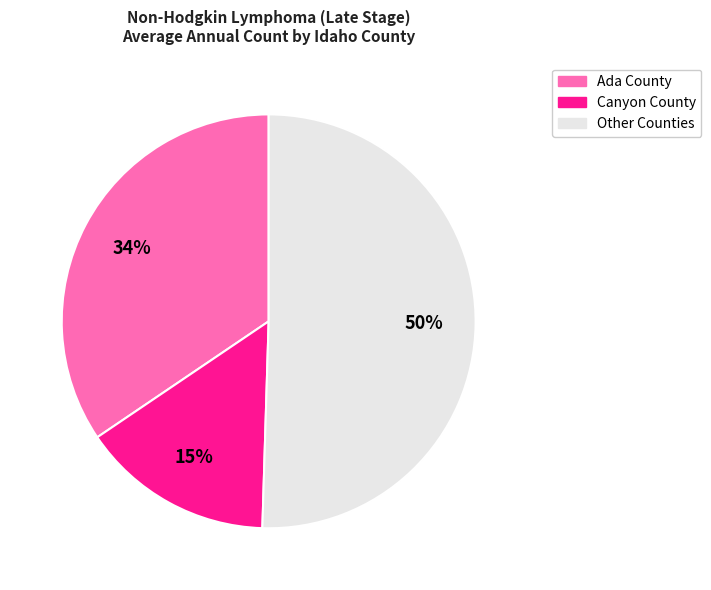

Is it true that Canyon County is 2% of the pie?

False